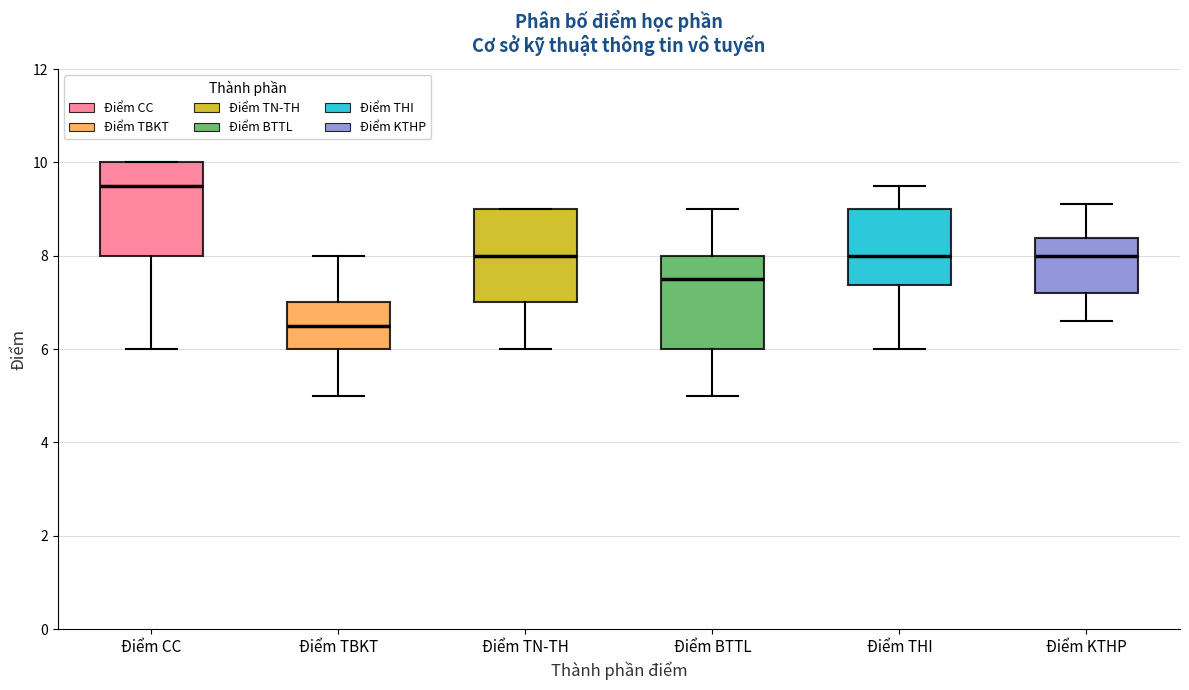

Reading left to right, transcribe this box plot: for each box, give where its median line is, the range the box spans, and where its two whiskers end, as read against the y-axis. The values are not printed on the chart, so give them approximately, as read against the axis.

Điểm CC: median 9.6, box 8.0 to 10.0, whiskers 6.0 to 10.0
Điểm TBKT: median 6.6, box 6.0 to 7.0, whiskers 5.0 to 8.0
Điểm TN-TH: median 8.0, box 7.0 to 9.0, whiskers 6.0 to 9.0
Điểm BTTL: median 7.6, box 6.0 to 8.0, whiskers 5.0 to 9.0
Điểm THI: median 8.0, box 7.4 to 9.0, whiskers 6.0 to 9.6
Điểm KTHP: median 8.0, box 7.2 to 8.4, whiskers 6.6 to 9.2